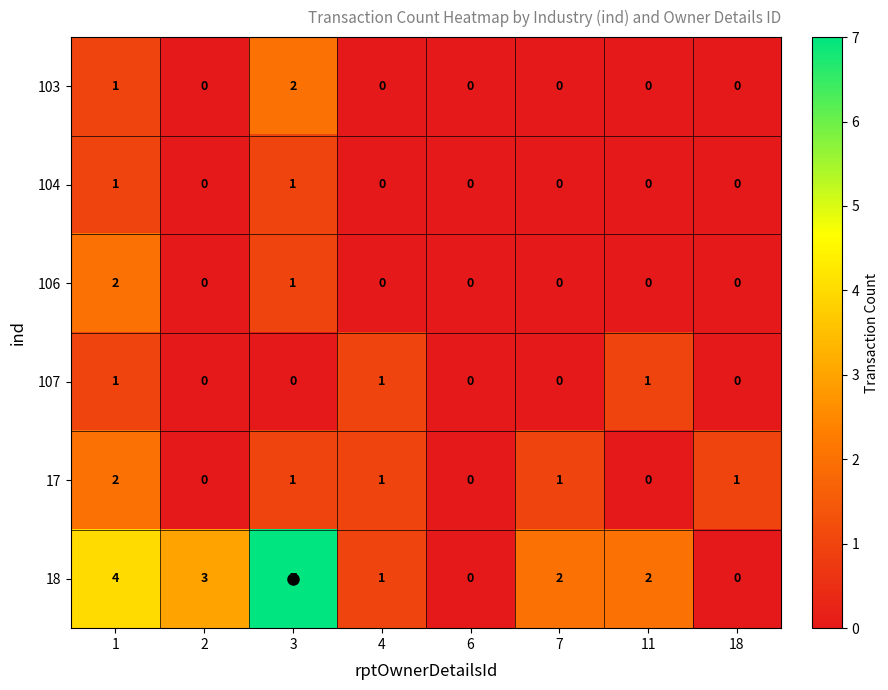

At which category does the chart reach its peak across all series?

3